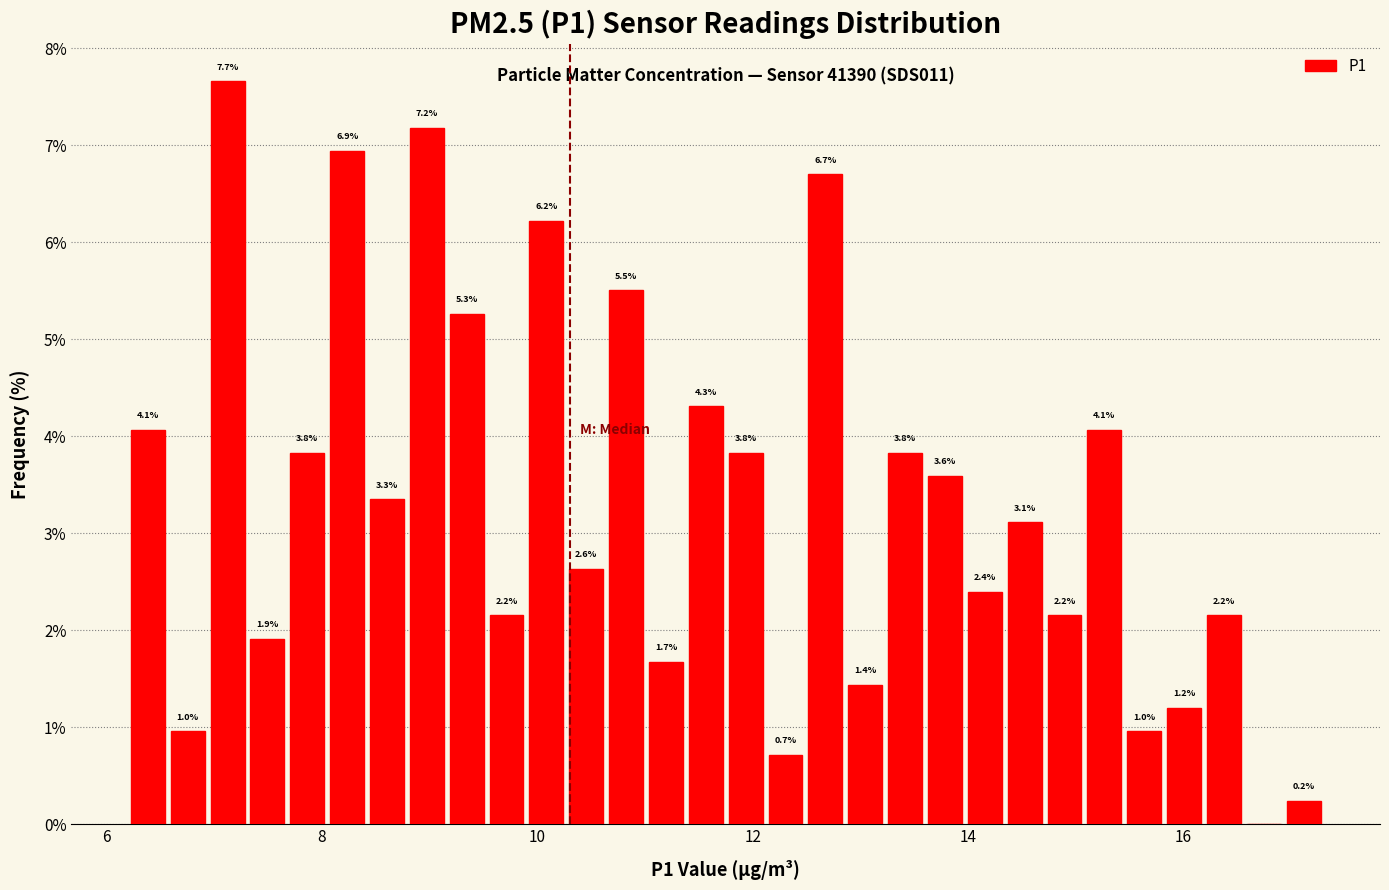

Around what value on the x-axis is the tallest bar? Give the approximate position of its centre, as read against the axis.

7.2